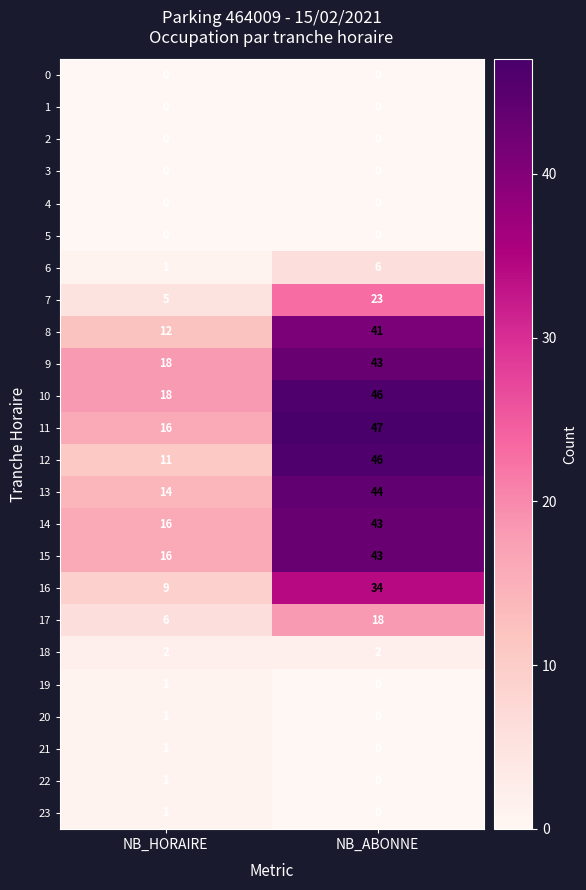

What is the sum of all 13 values?

58